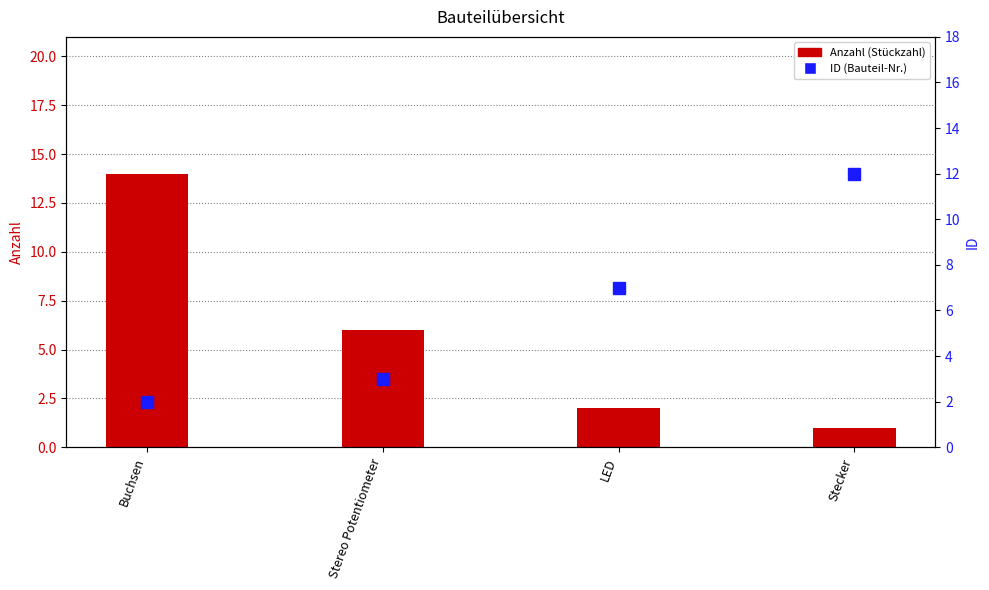

Rank the series by their maximum value, from lowest to highest.

ID, Anzahl